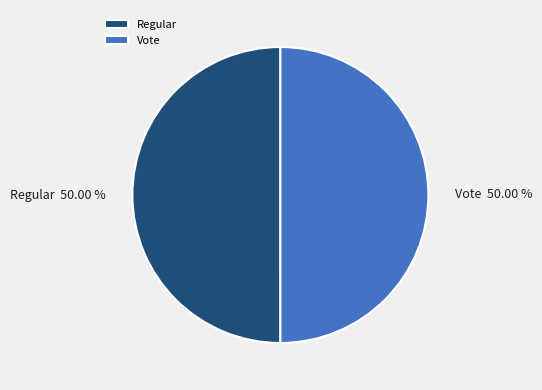

Is it true that Regular is 45% of the pie?

False